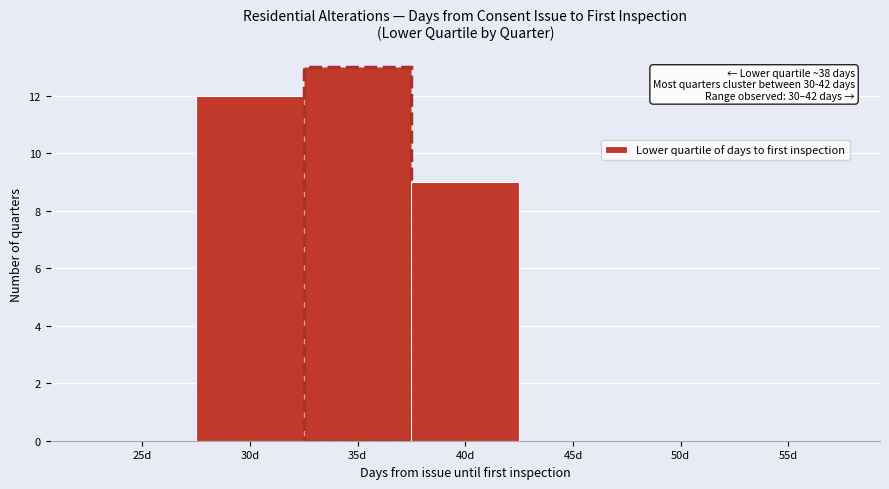

Reading right to left, transcribe all the data shown in this chart.

55d=0	50d=0	45d=0	40d=9	35d=13	30d=12	25d=0